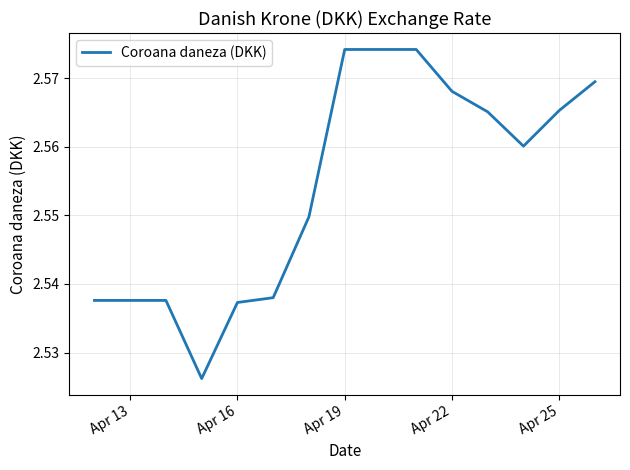

How many values are between 2 and 3?

15